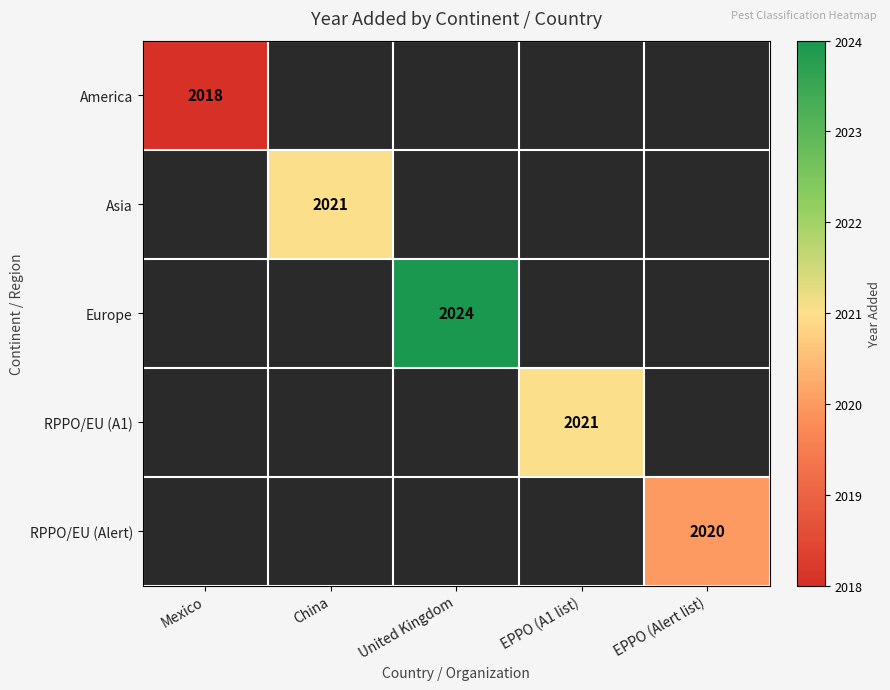

The Europe series shows 470 at United Kingdom. True or false?

False